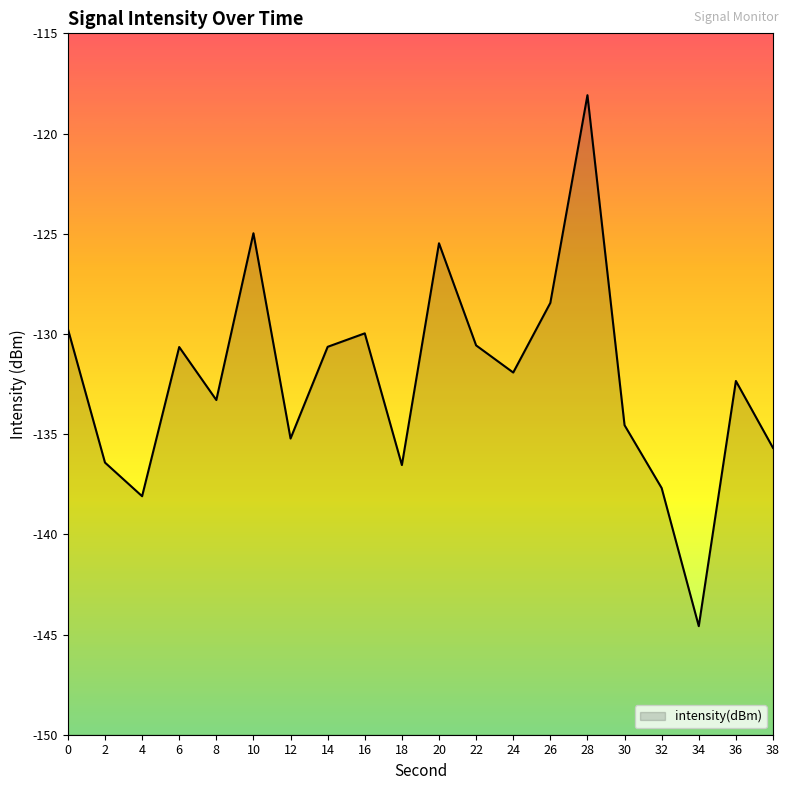

The value at 12 is -135.2. True or false?

True